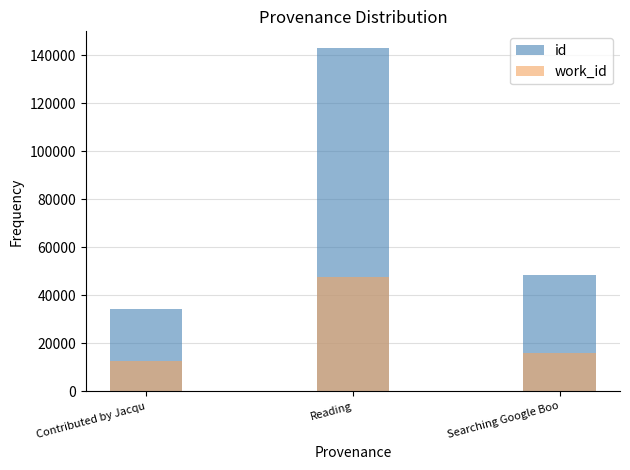

List the series in order of their peak value, lowest first.

work_id, id